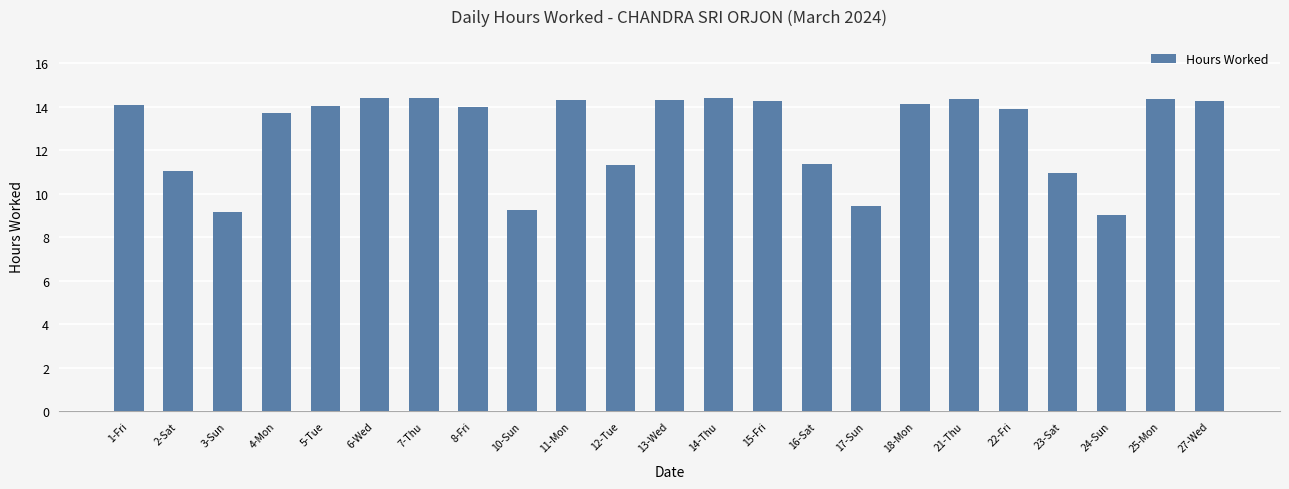

What is the difference between the values at 18-Mon and 23-Sat?

3.2